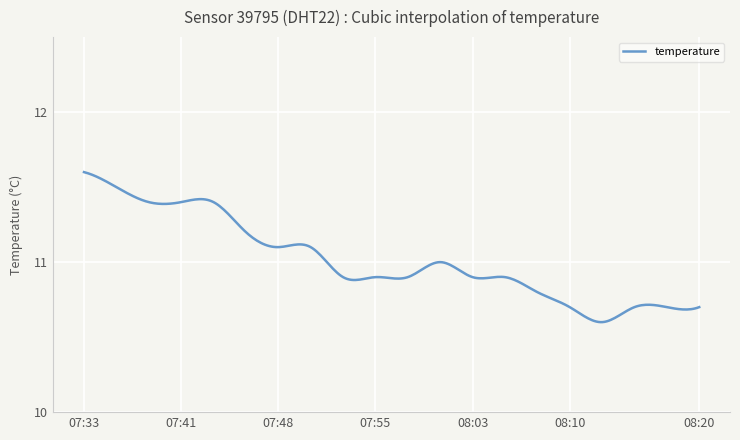

Does the chart have visible grid lines?

Yes